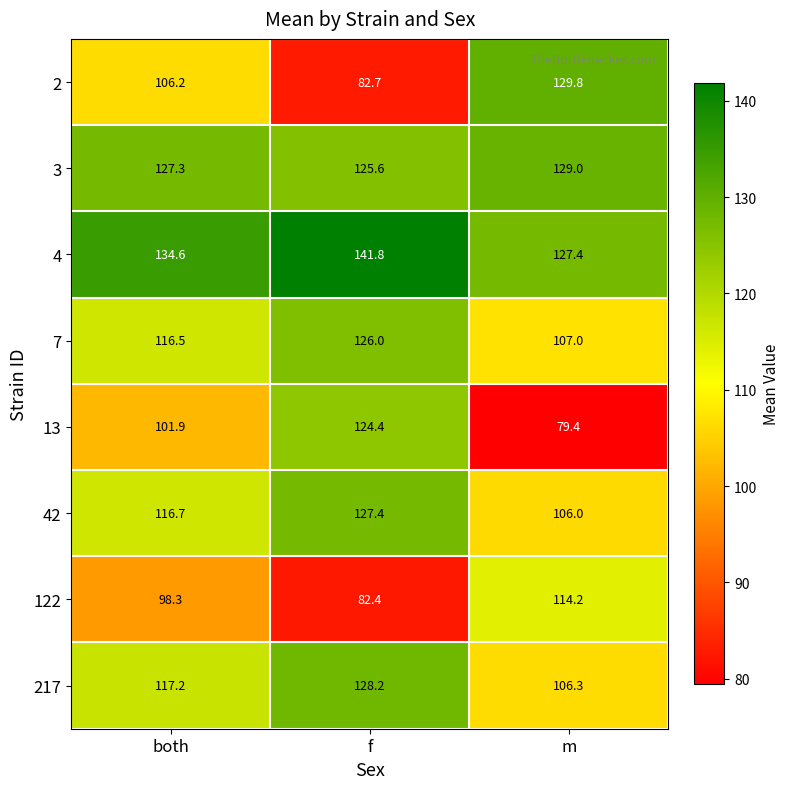

List the series in order of their peak value, highest first.

4, 2, 3, 217, 42, 7, 13, 122